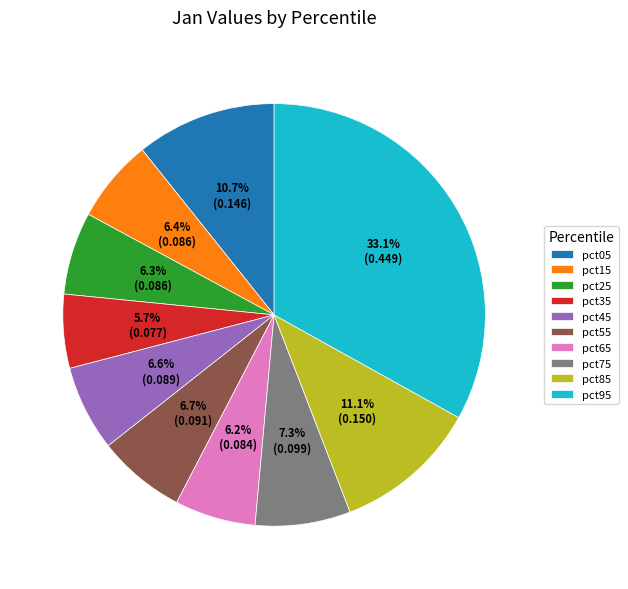

How many segments does this pie chart have?

10